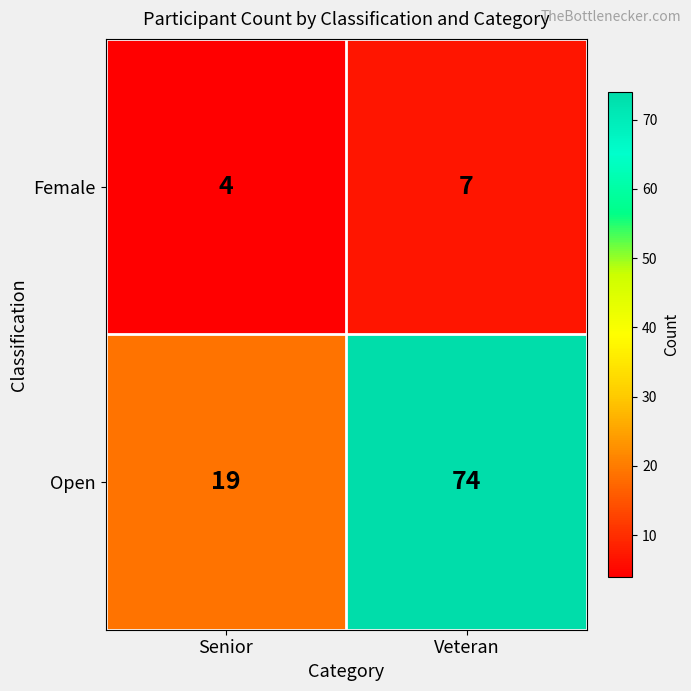

What is the sum of all Open values?

93